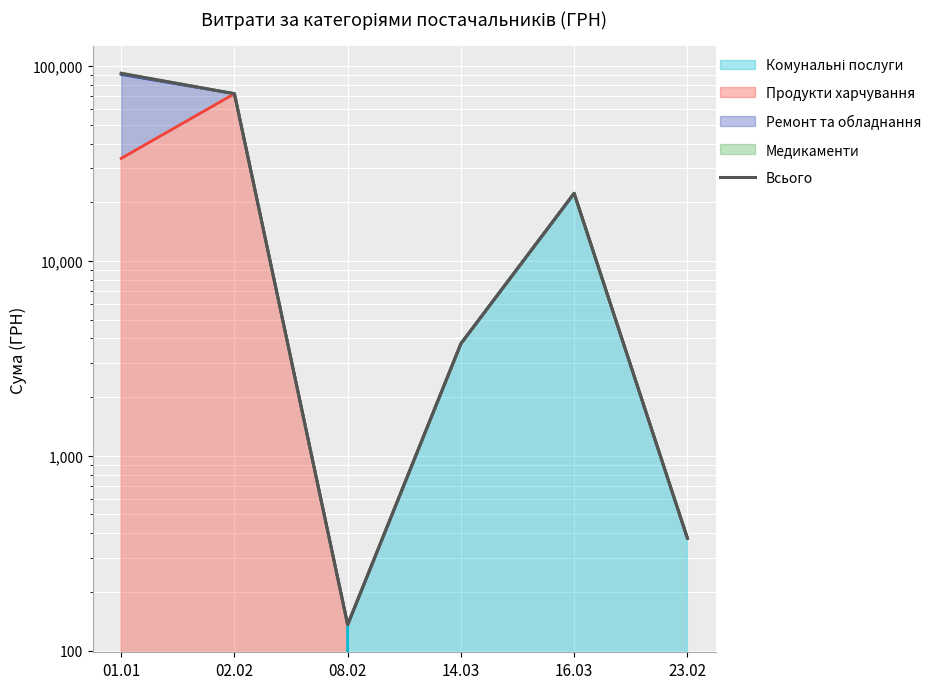

What is the sum of all values?

190750.8